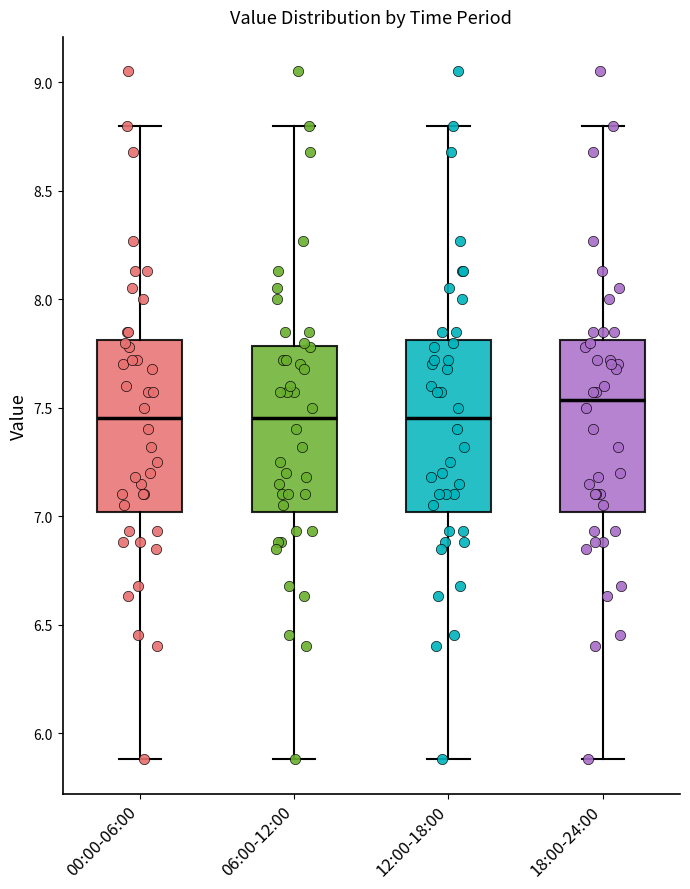

Where is the lower edge of the box for 18:00-24:00 on the y-axis? The values are not printed on the chart, so give them approximately, as read against the axis.

7.00